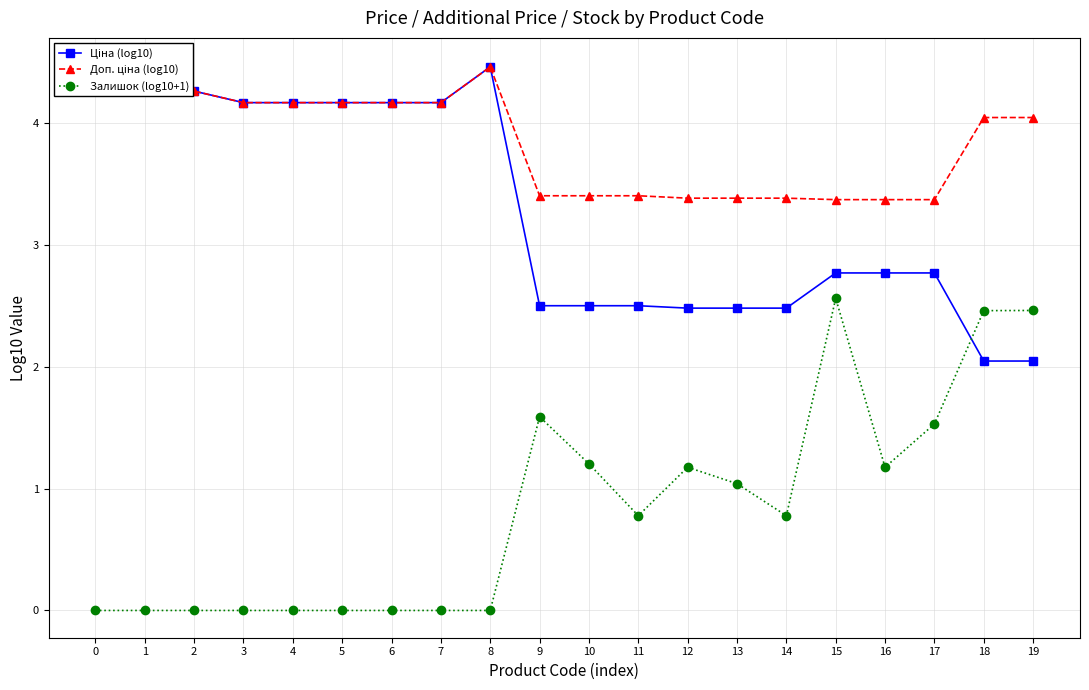

What is the sum of the Доп. ціна (log10) values at 16 and 17?

6.7